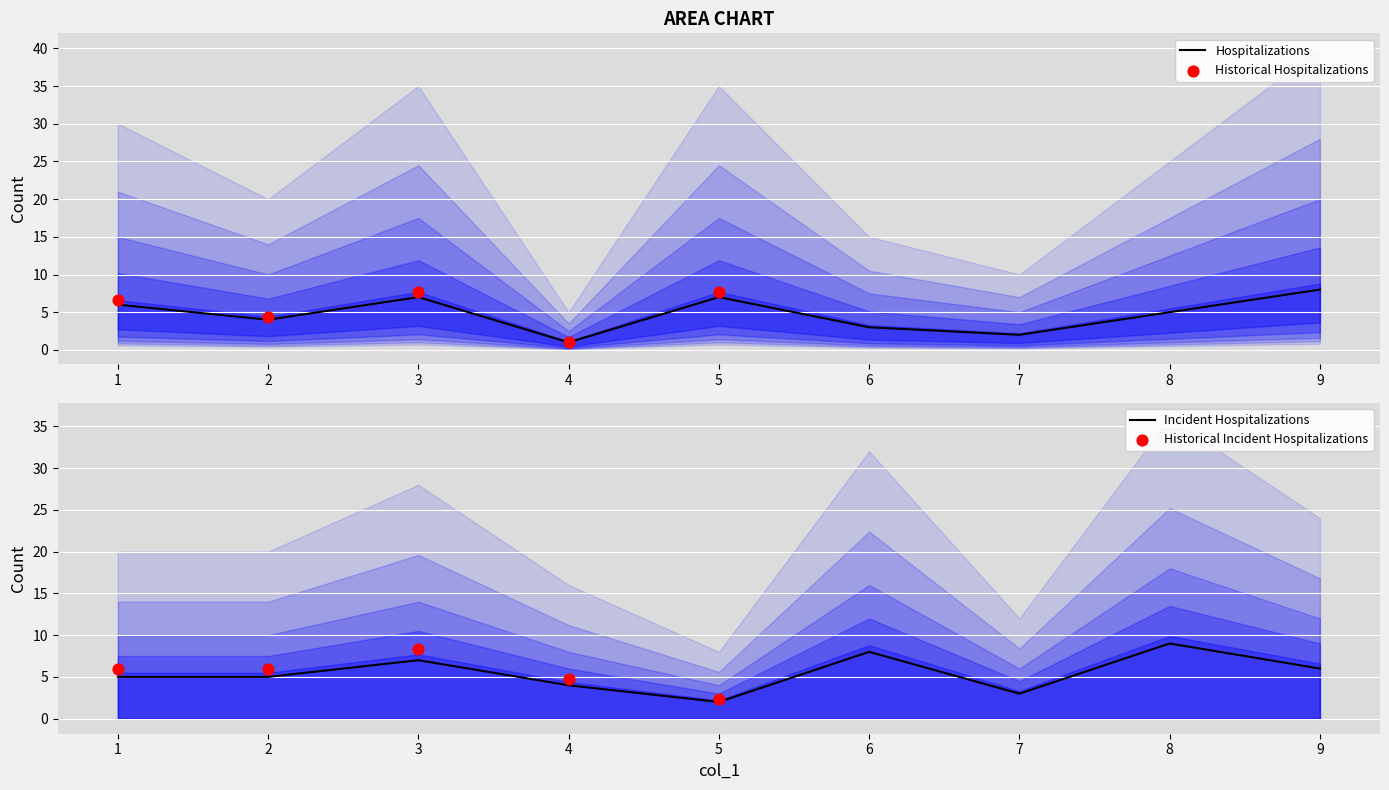

True or false: Hospitalizations has a value of 2 at 7.

True